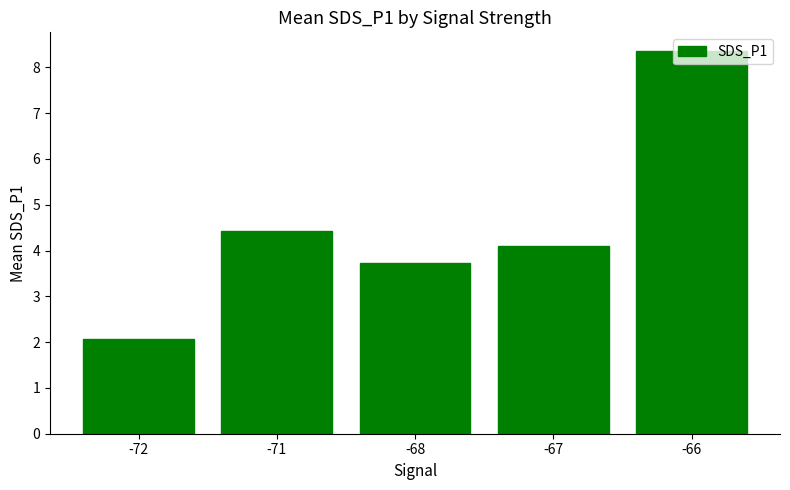

Reading left to right, list all the values displayed in this chart.

2.1	4.4	3.7	4.1	8.3